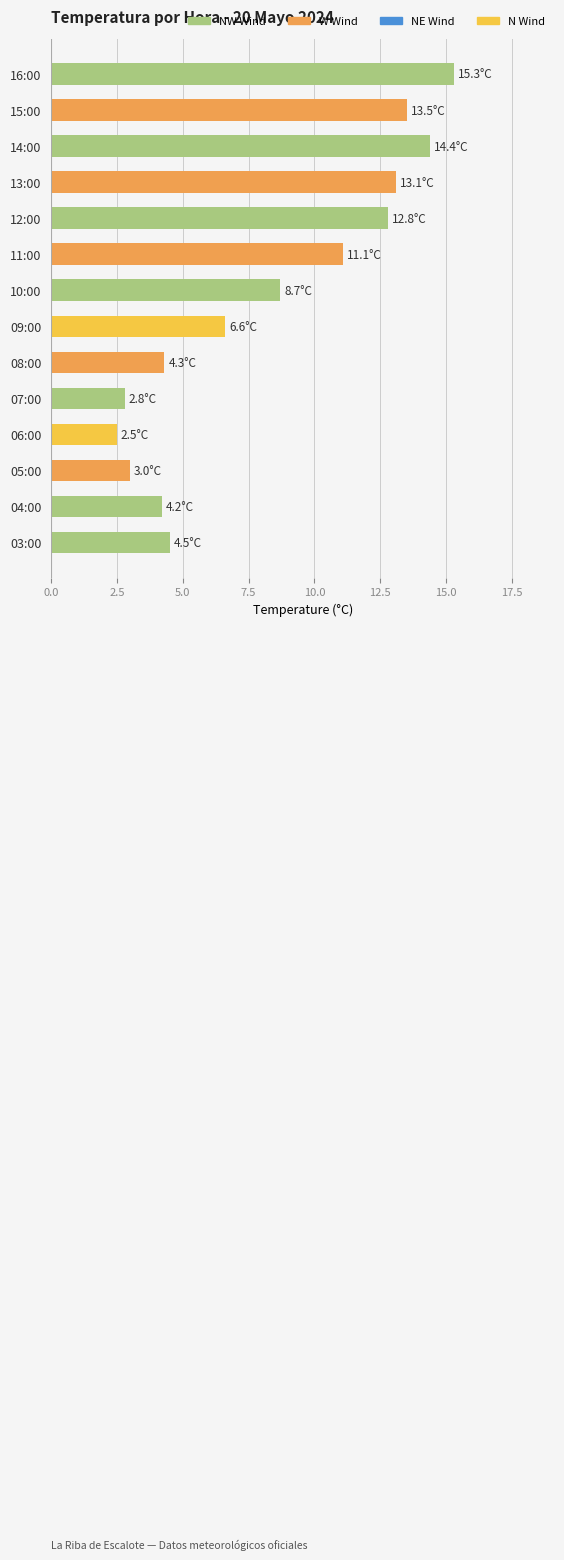

How many values are below 8?

7